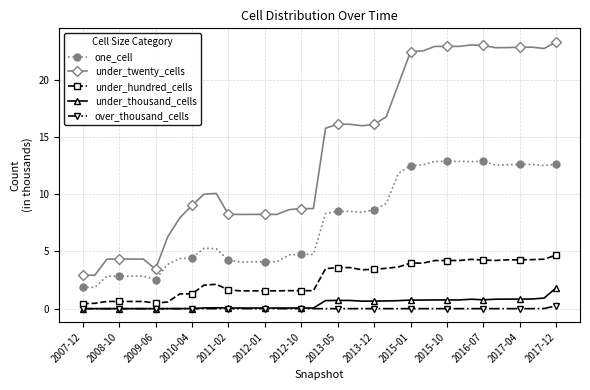

True or false: one_cell has more than 1 interior local peaks.

True